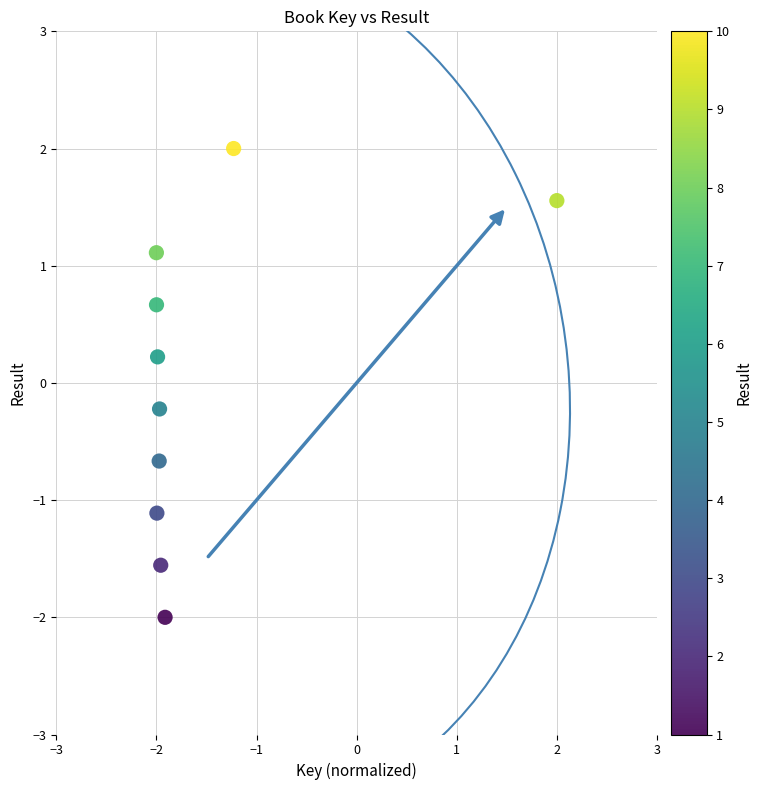

What is the average X value?

-1.5